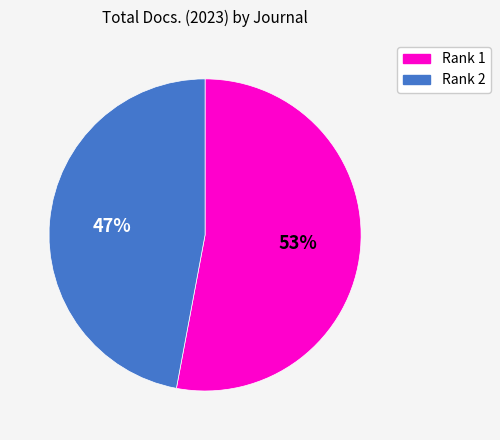

Approximately how many times larger is the value at Rank 2 compared to Rank 1?

0.9